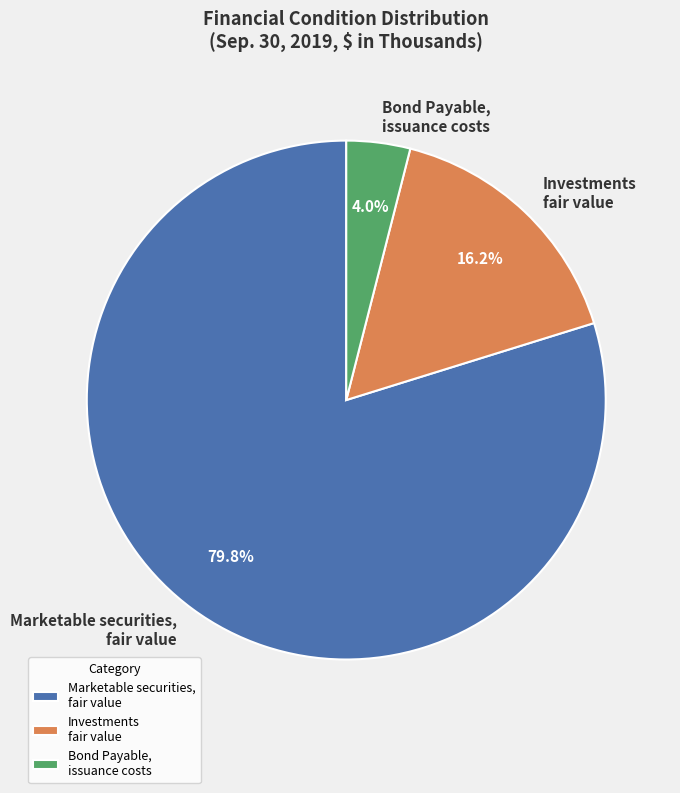

To the nearest percent, what is the average slice percentage?

33%